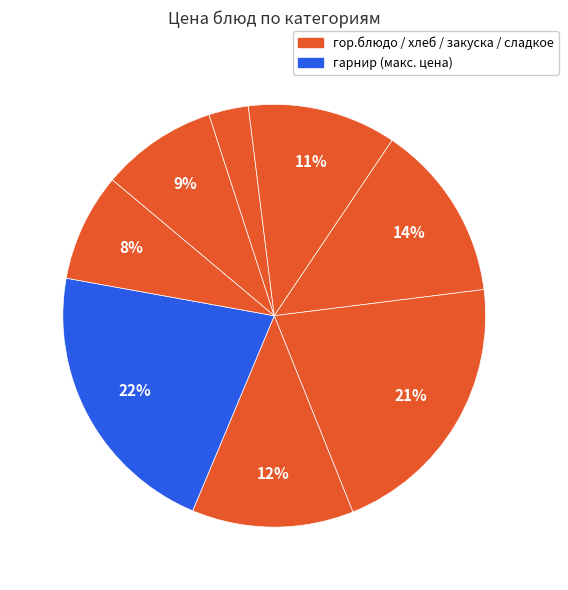

How many segments does this pie chart have?

8